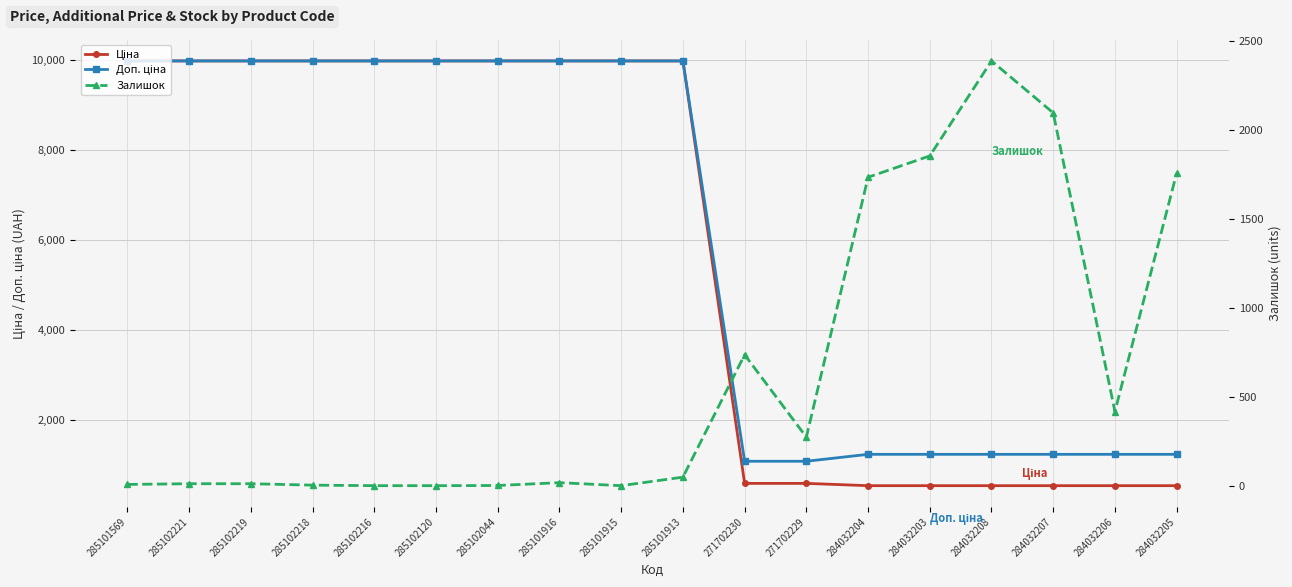

Is the value of Залишок at 284032203 greater than the value of Ціна at 284032207?

Yes